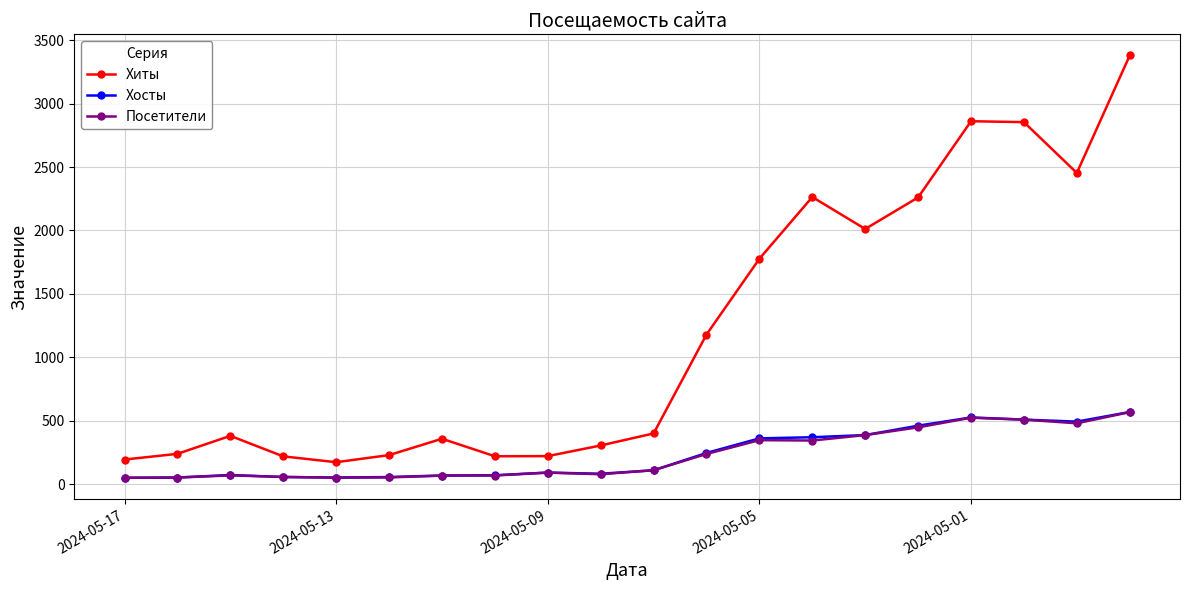

How many lines are shown in the chart?

3